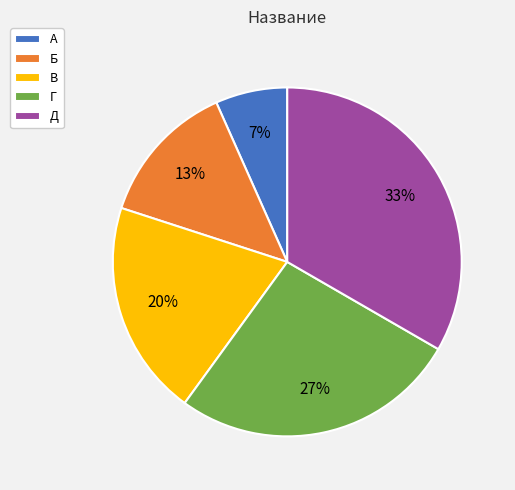

What percentage is the В slice, to the nearest percent?

20%